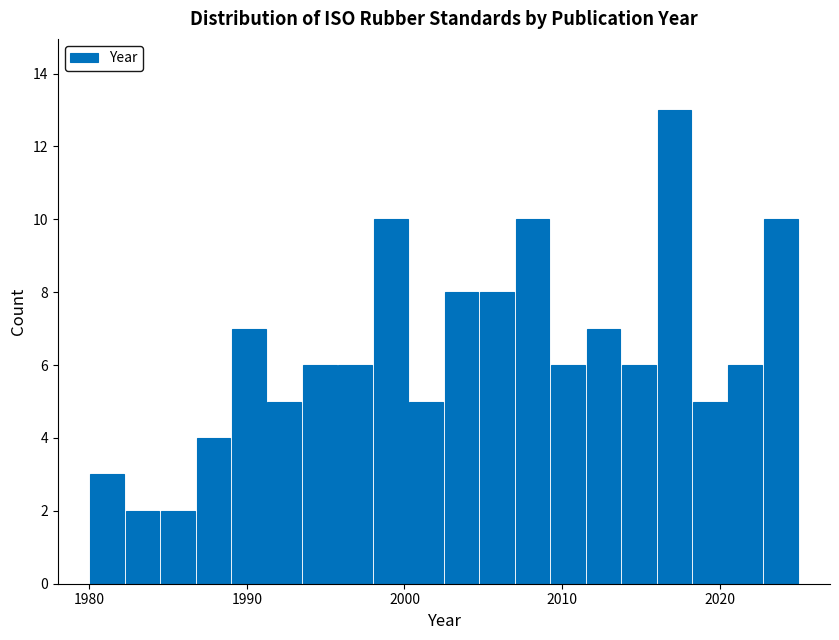

Read against the x-axis, roughly where is the centre of the tallest bar?

2017